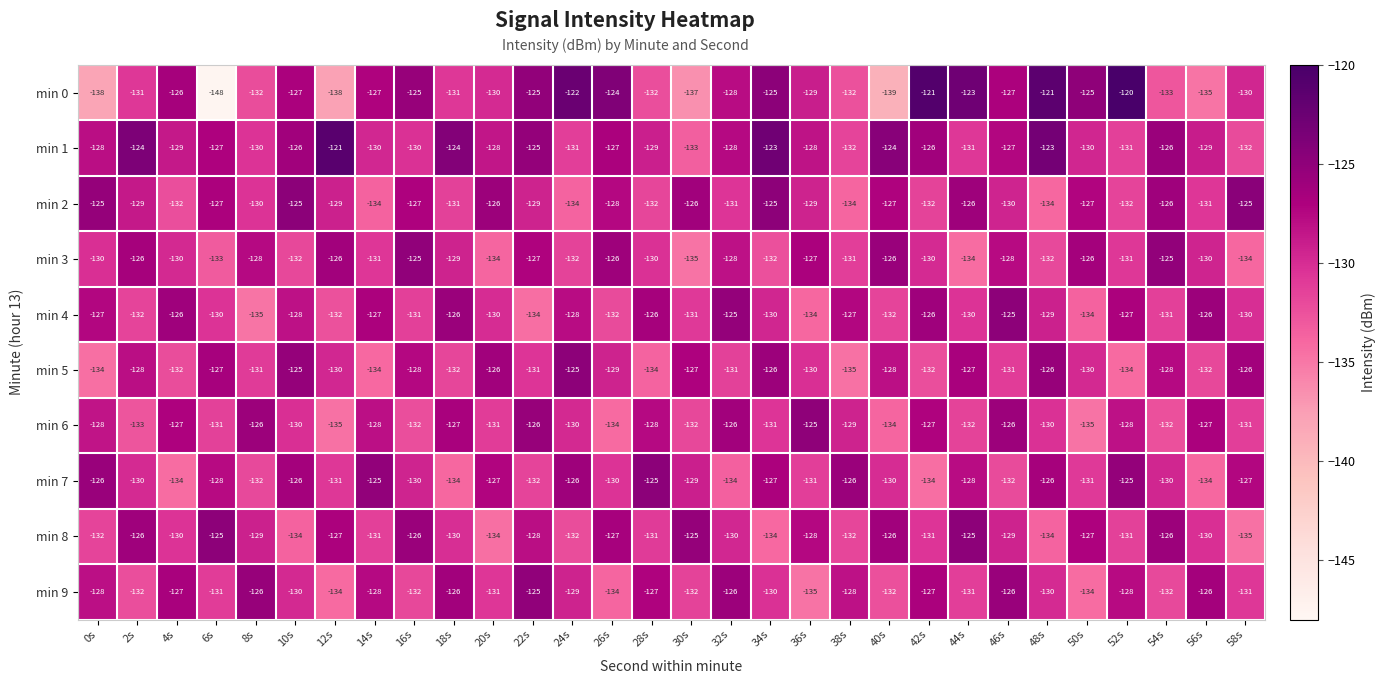

What is the average value of the min 7 series?

-129